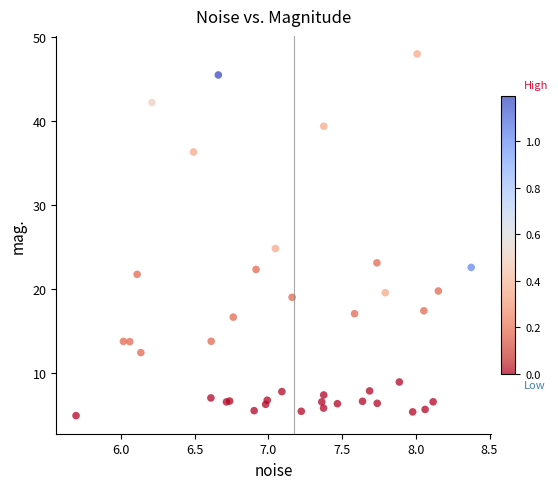

What Y value in the scatter plot is closest to 26?

24.8